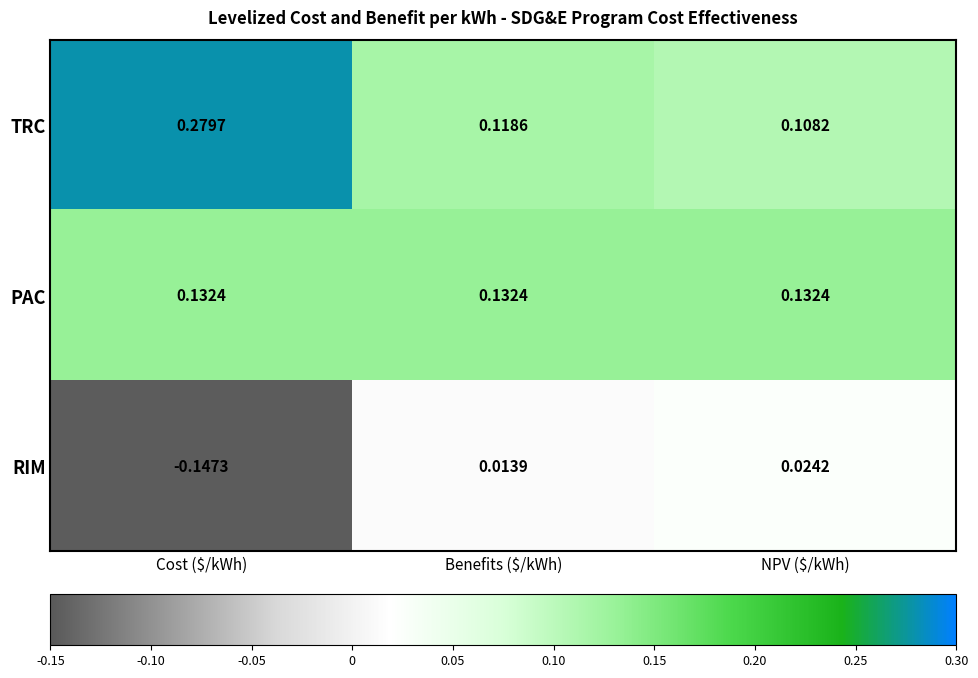

Where is TRC nearest to the value 0?

NPV ($/kWh)